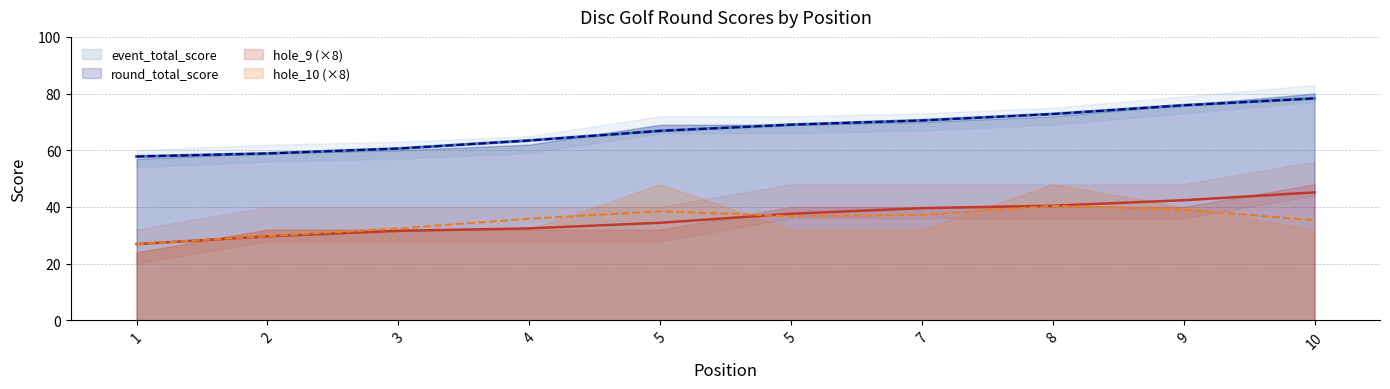

The value of round_total_score at 7 is 122. True or false?

False